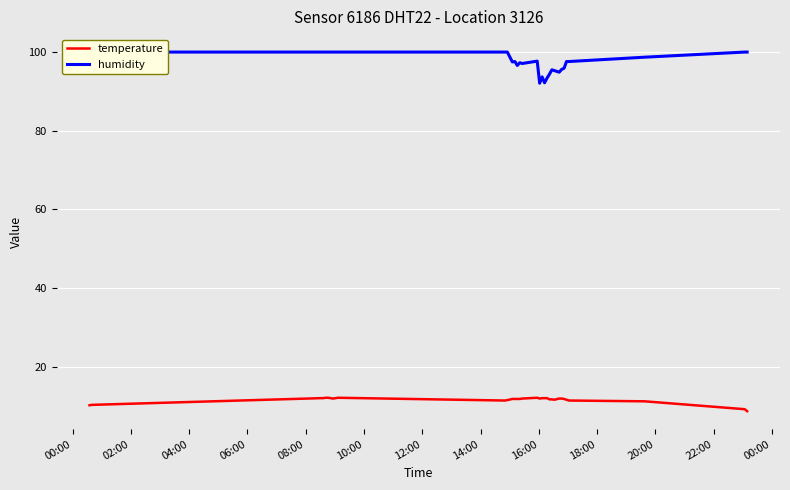

True or false: humidity and temperature cross at least once.

False